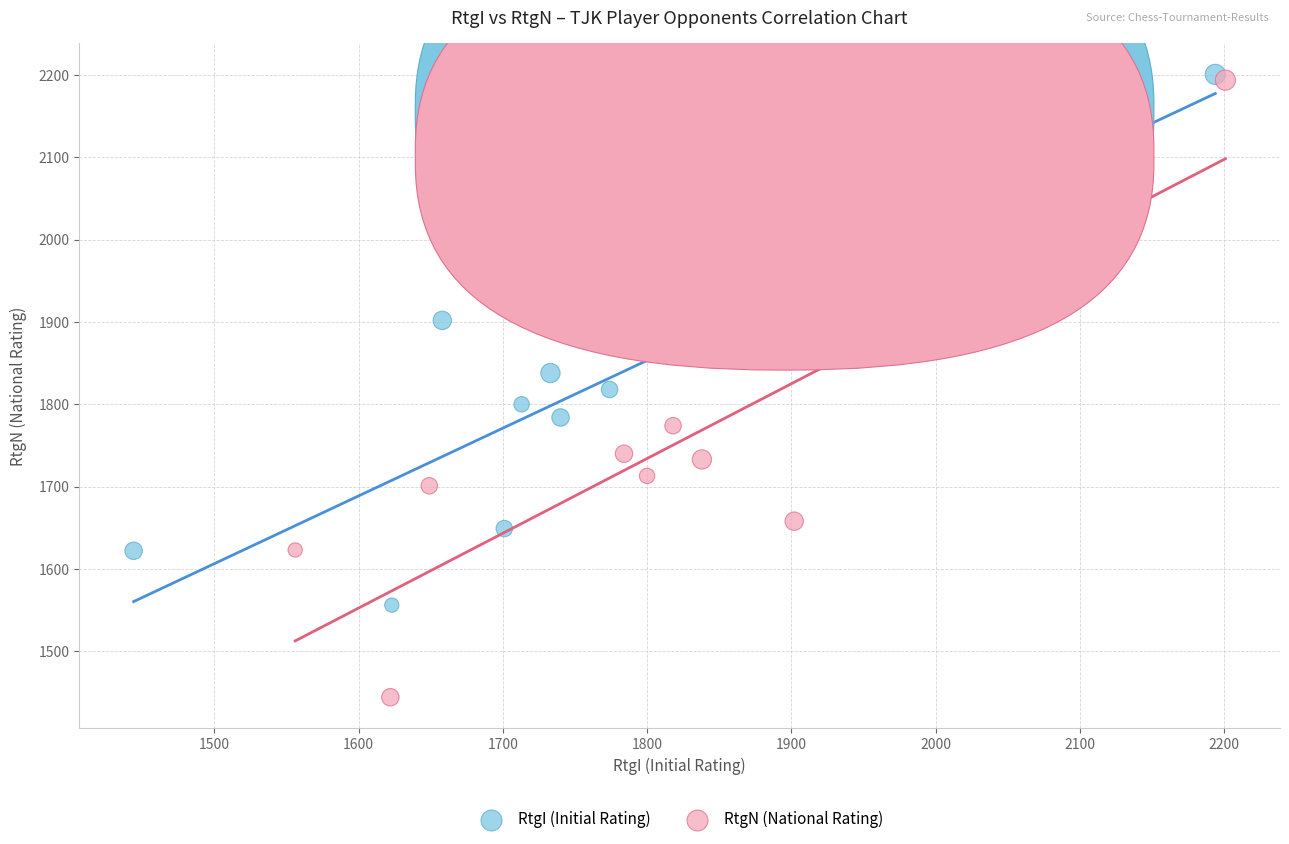

Which series has the largest Y range (max minus min)?

RtgN (National Rating)